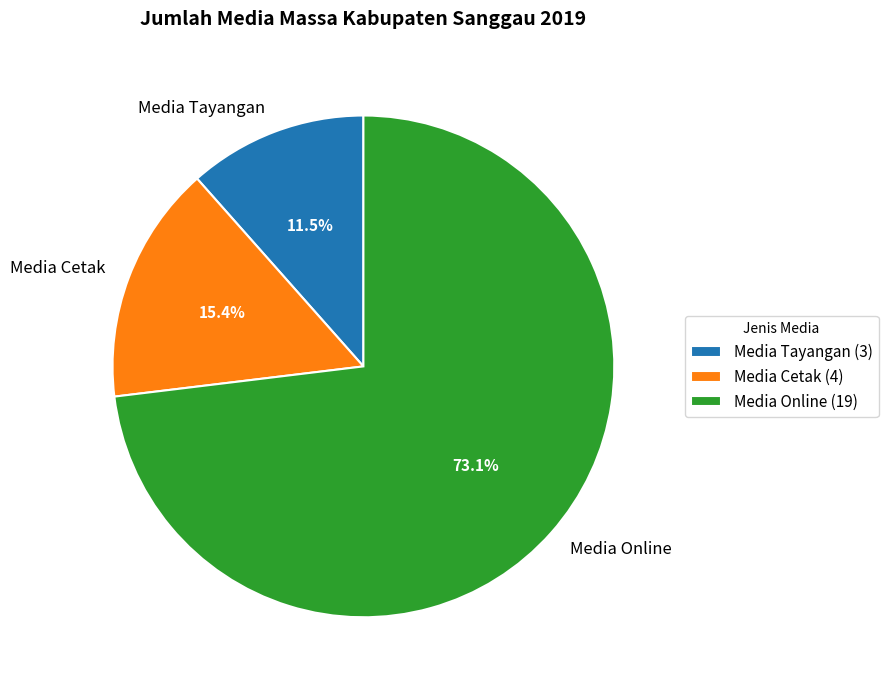

What is the ratio of the value at Media Tayangan to the value at Media Online?

0.2